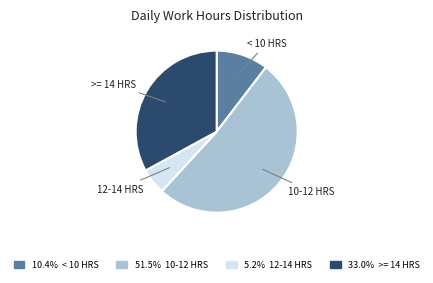

Which slice is the smallest?

12-14 HRS